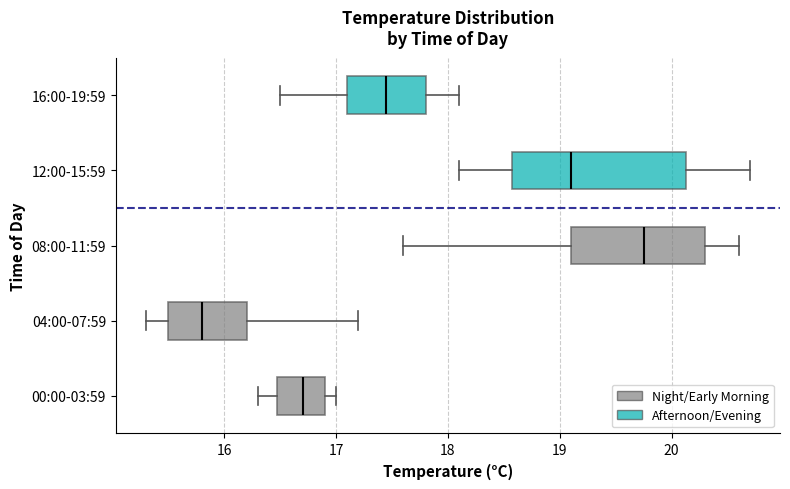

Which box has the furthest to the right median line?

08:00-11:59